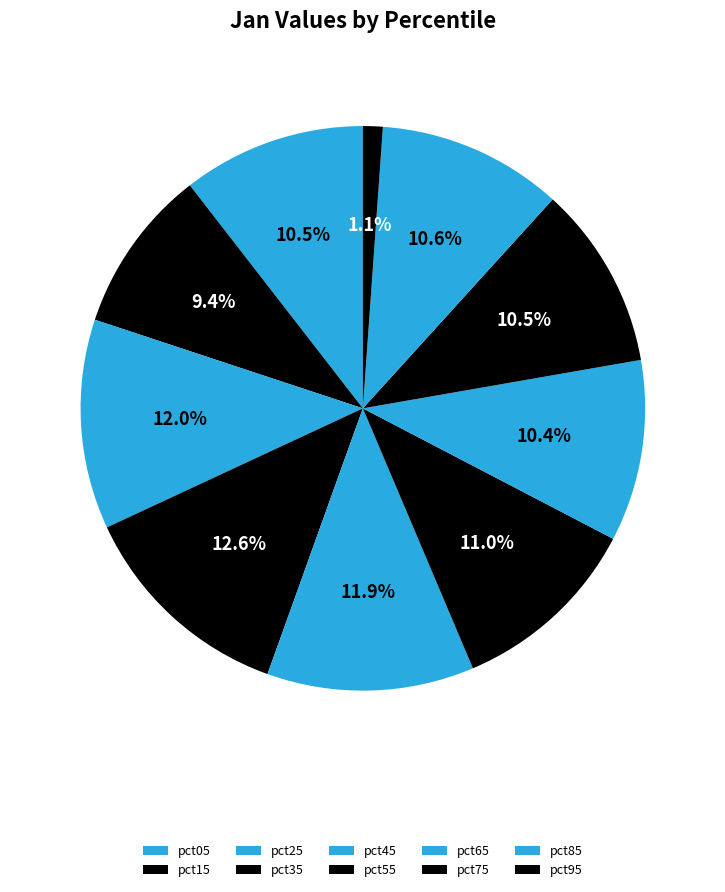

Between pct35 and pct15, which is larger?

pct35